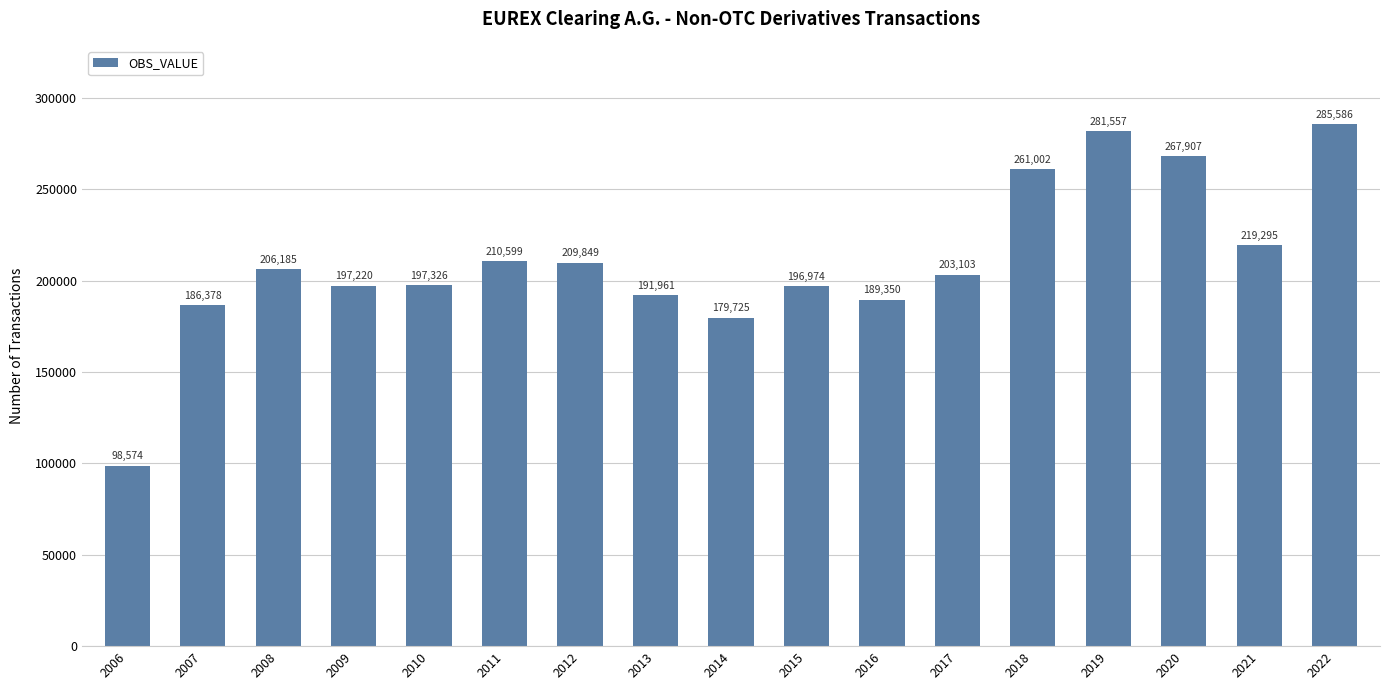

What is the ratio of the value at 2013 to the value at 2012?

0.9